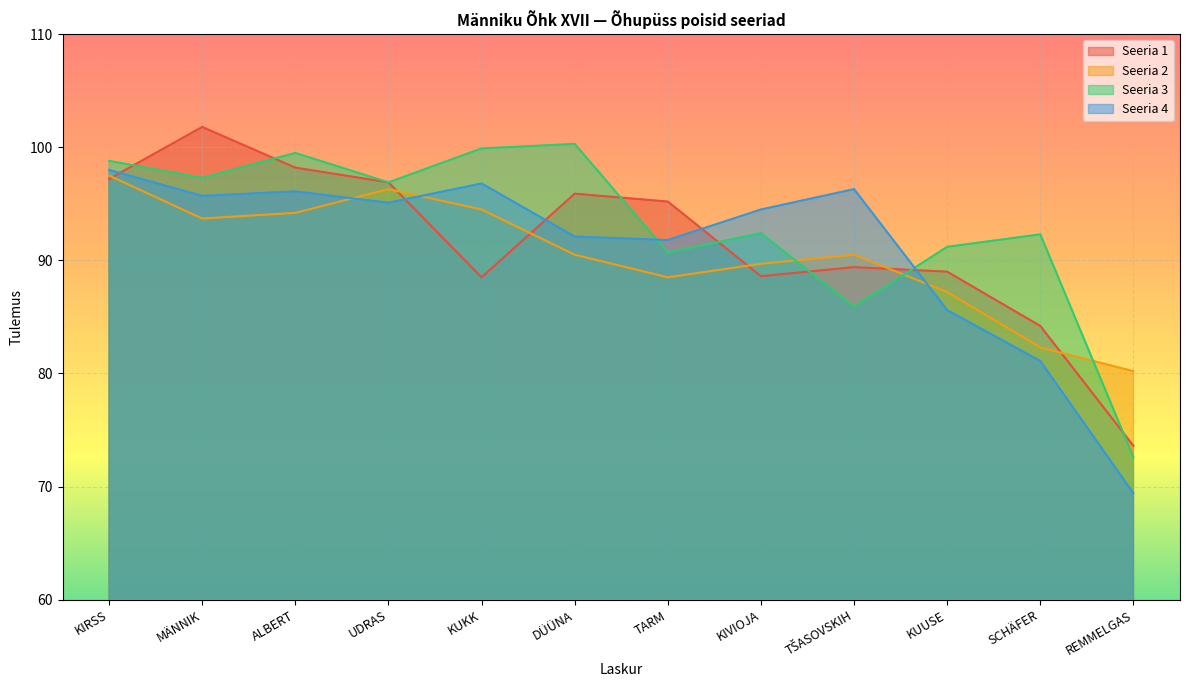

Rank the series by their maximum value, from highest to lowest.

Seeria 1, Seeria 3, Seeria 4, Seeria 2